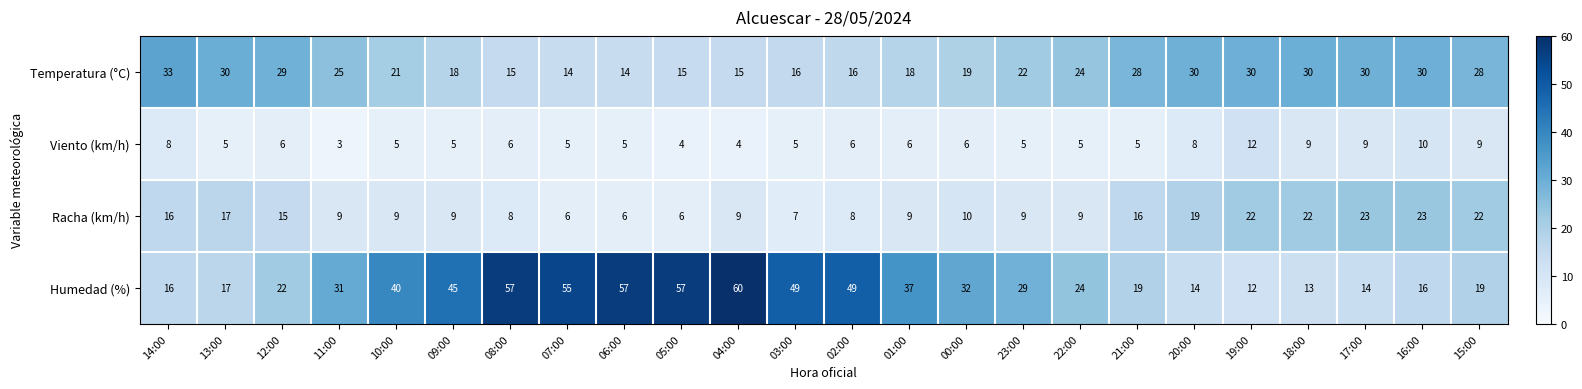

Rank the series at 02:00 from highest to lowest value.

Humedad (%), Temperatura (°C), Racha (km/h), Viento (km/h)